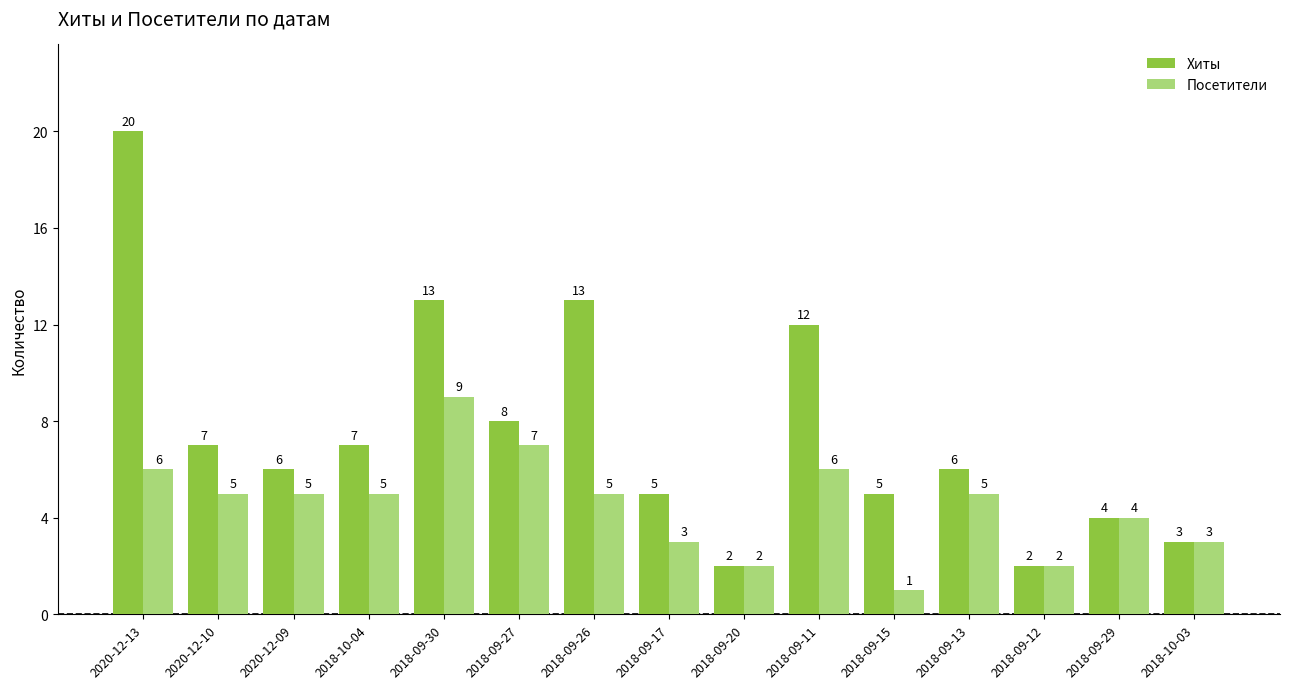

What are all the series names shown in the legend?

Хиты, Посетители